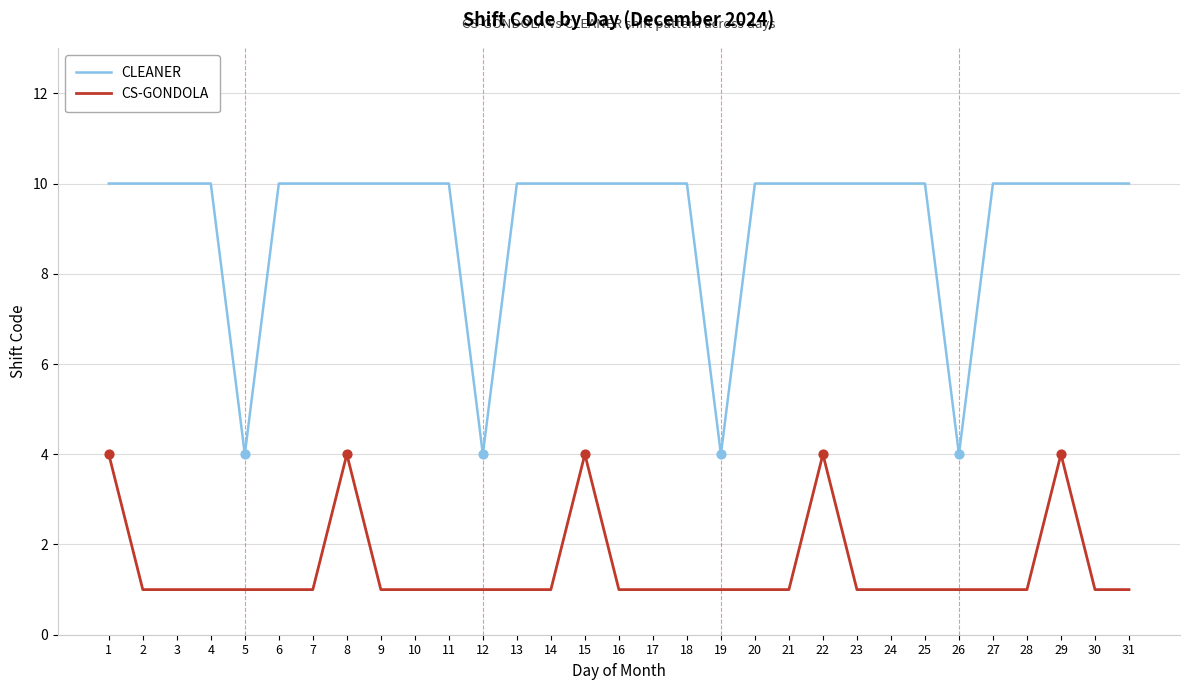

Which series has the largest range (max minus min)?

CLEANER